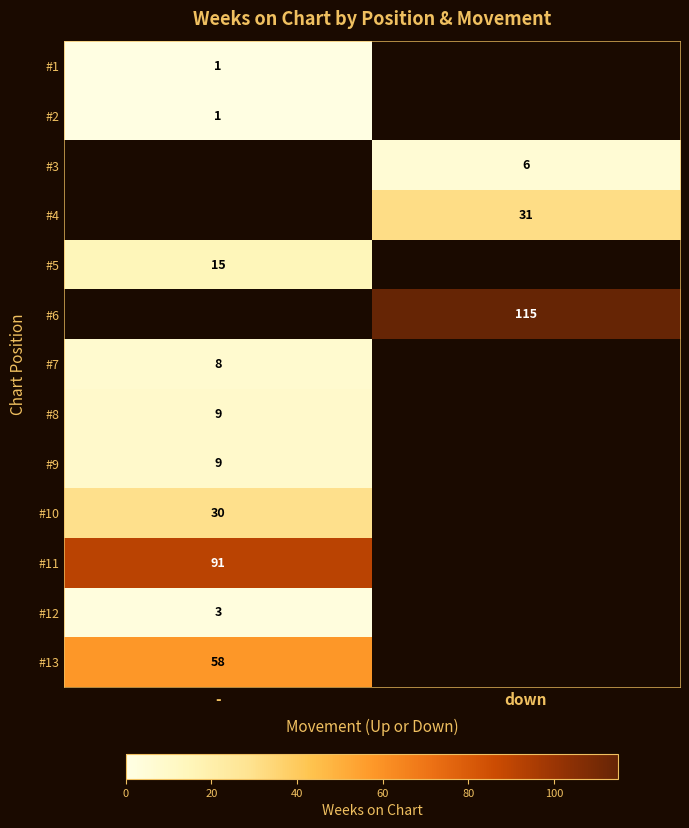

The #9 series shows 9 at -. True or false?

True